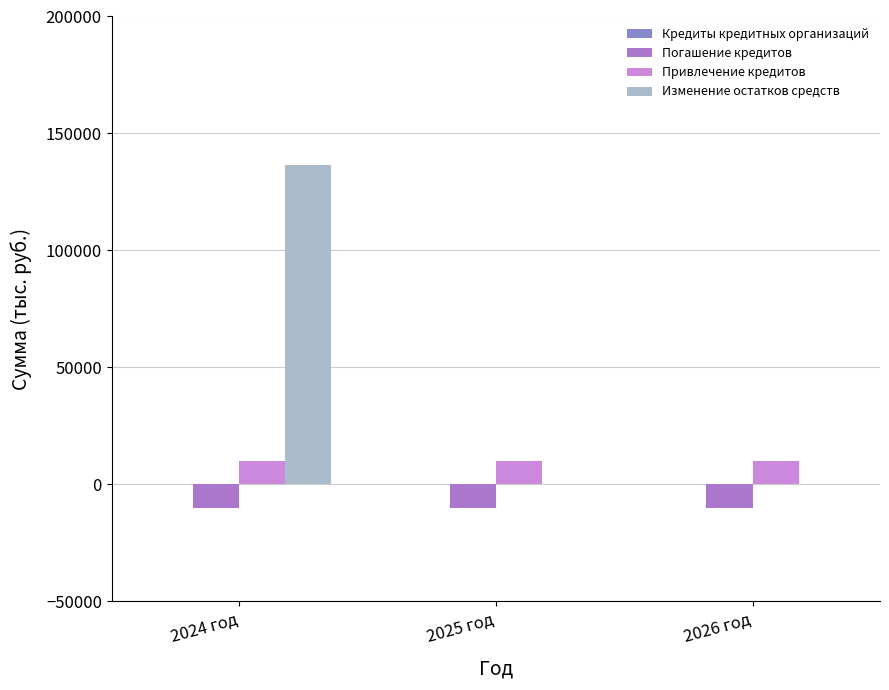

Reading right to left, extract all data points from this chart.

Кредиты кредитных организаций: 0	0	0
Погашение кредитов: -10000	-10000	-10000
Привлечение кредитов: 10000	10000	10000
Изменение остатков средств: 0	0	136692